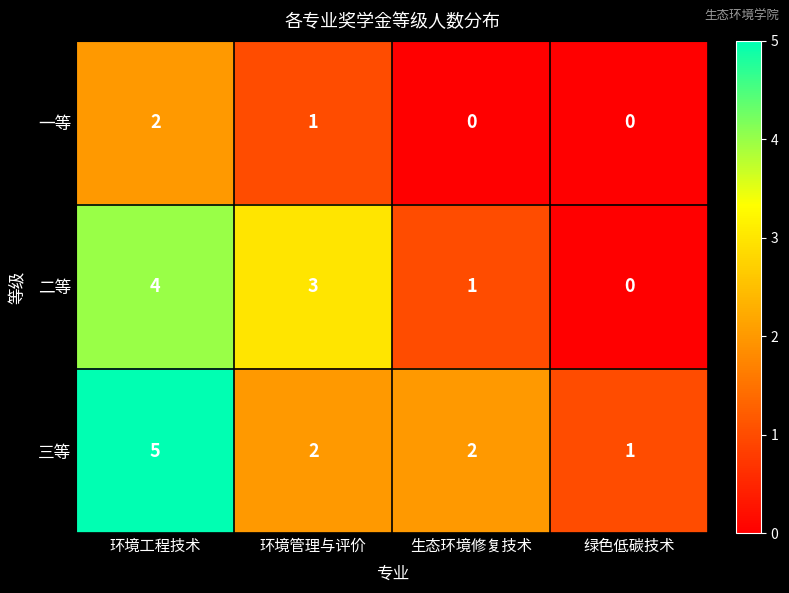

What is the total value across all series at 环境管理与评价?

6